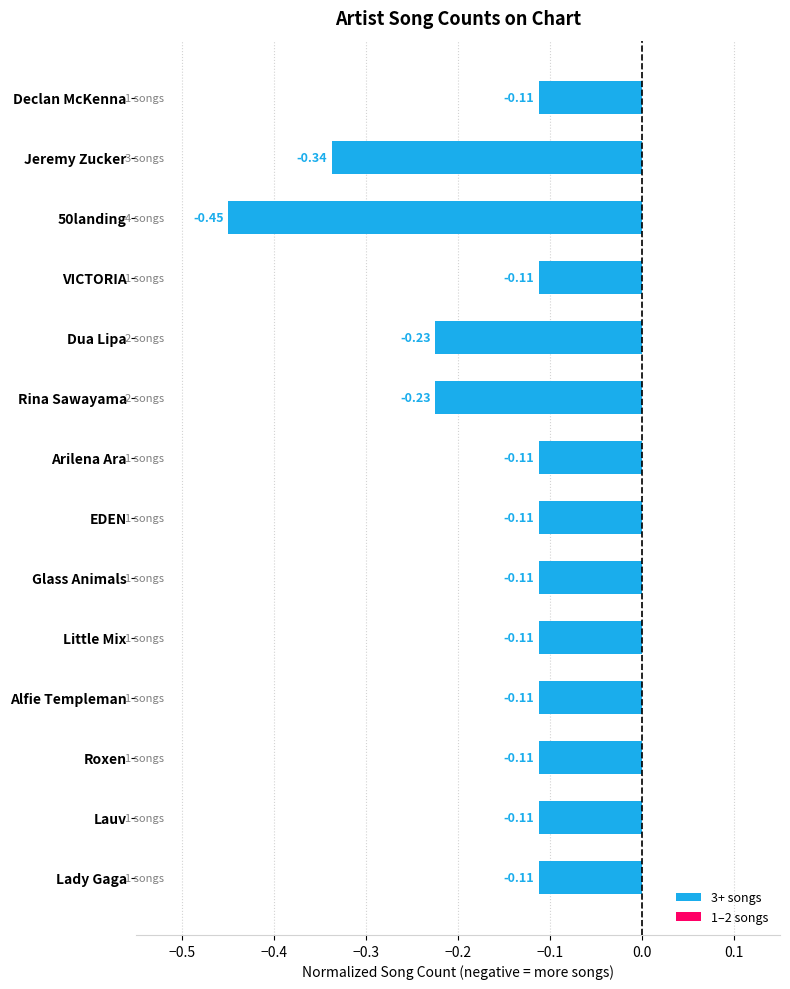

Which has a higher value, Glass Animals or 50landing?

Glass Animals